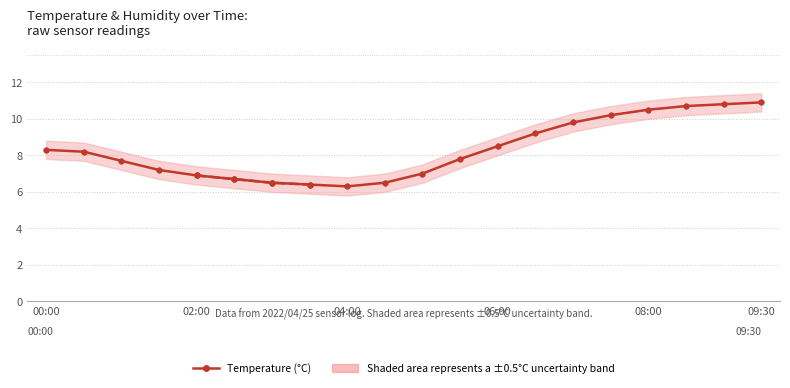

True or false: the data shows 7.8 at 11.

True